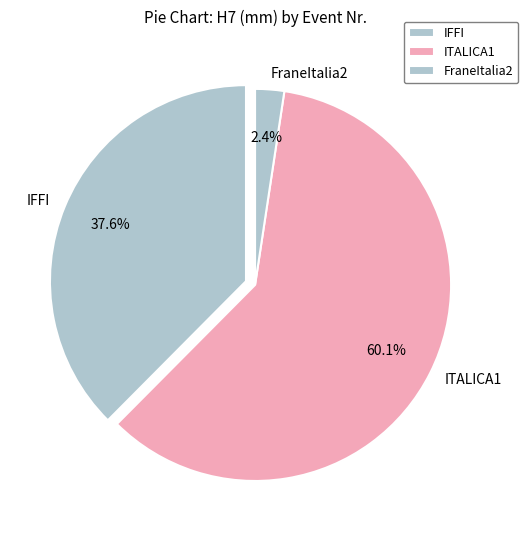

Is the sum of IFFI and FraneItalia2 greater than half?

No